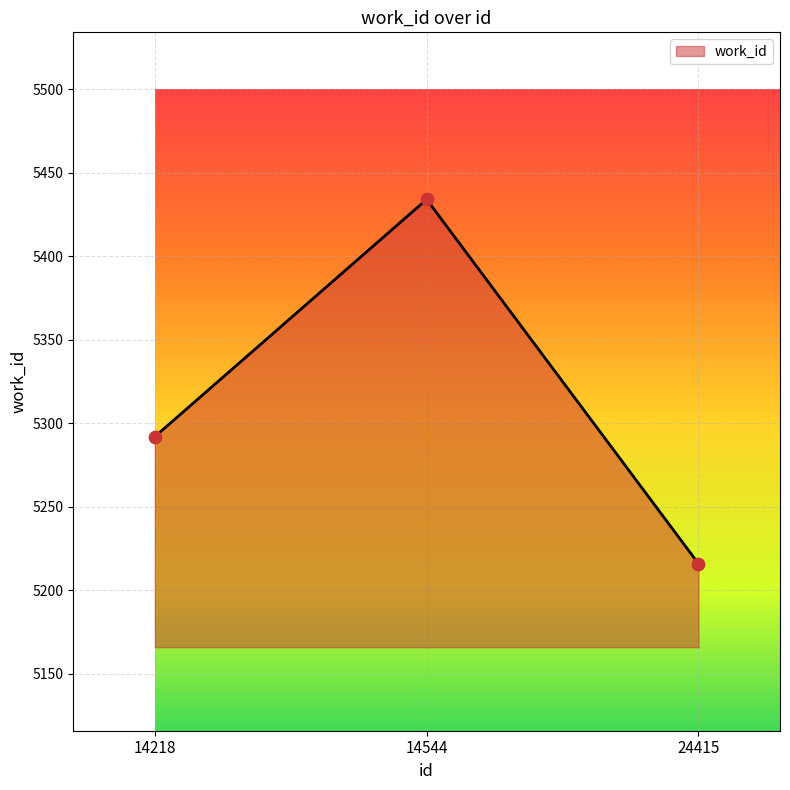

Approximately how many times larger is the value at 24415 compared to 14544?

1.0